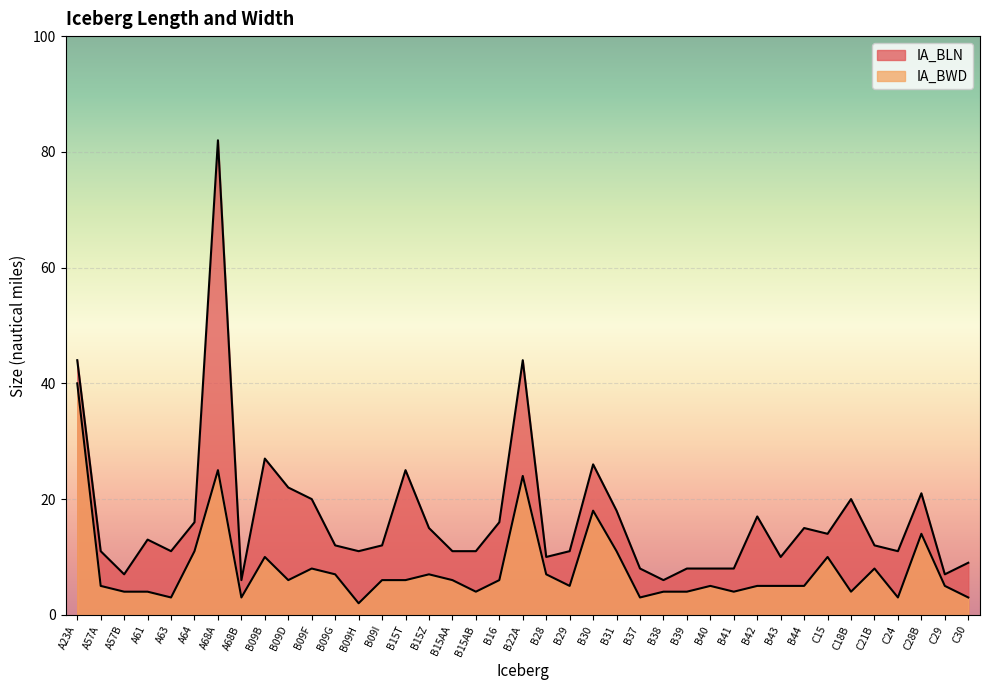

What is the value of the IA_BWD point at the 2nd from the left?

5